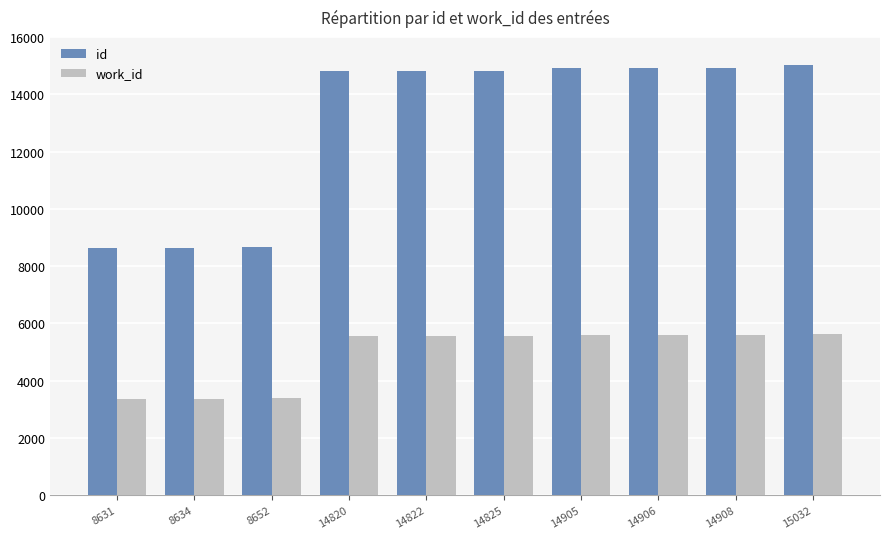

What is the difference between the second highest and second lowest values in the work_id series?

2224